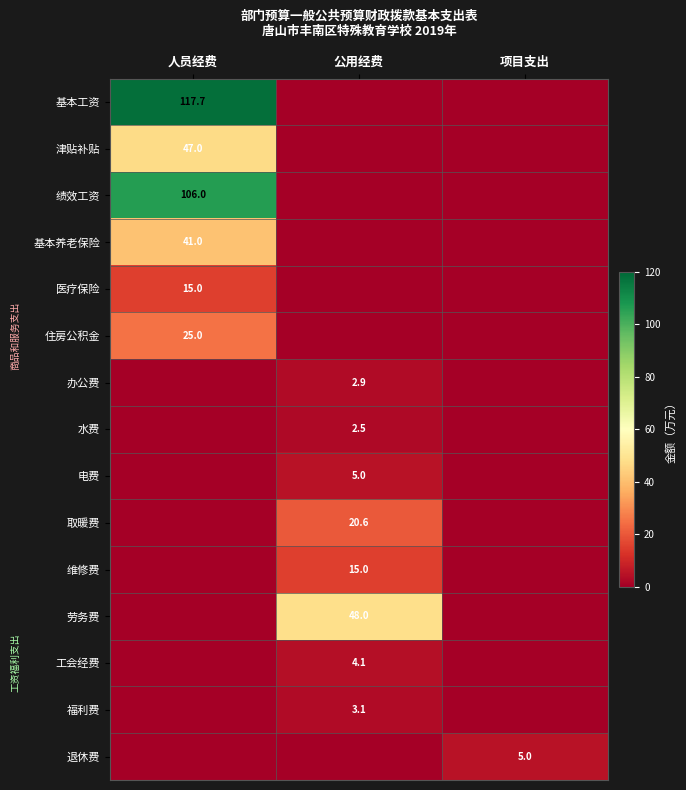

What is the total value across all series at 项目支出?

5.0